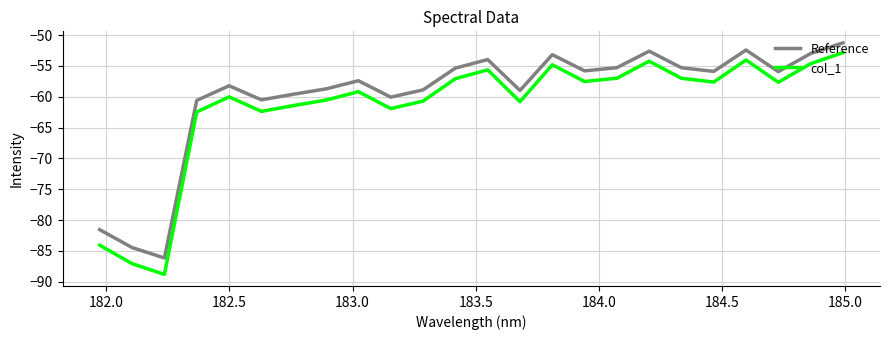

True or false: Reference and col_1 cross at least once.

False